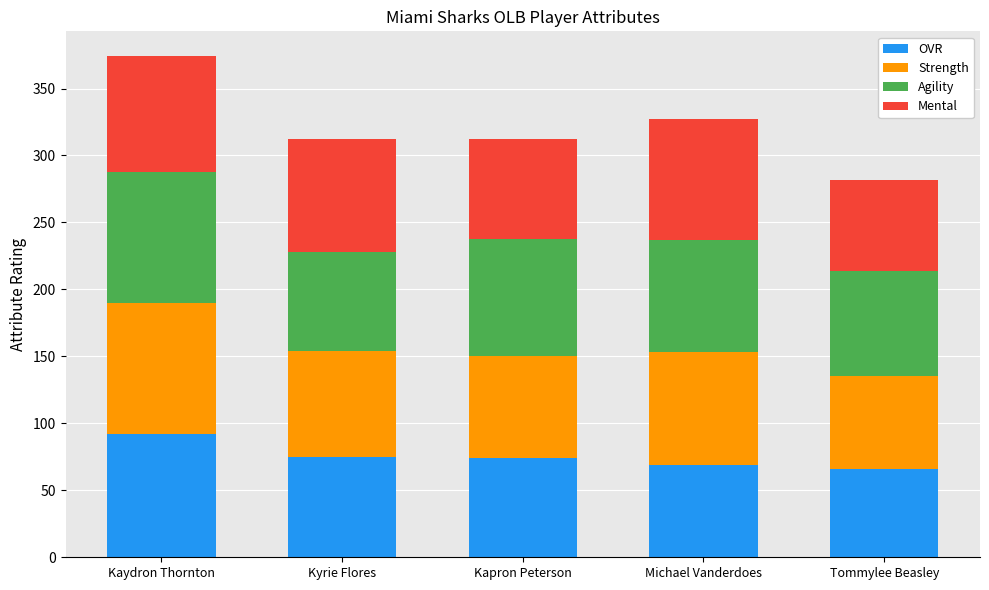

At which label does OVR reach its peak?

Kaydron Thornton